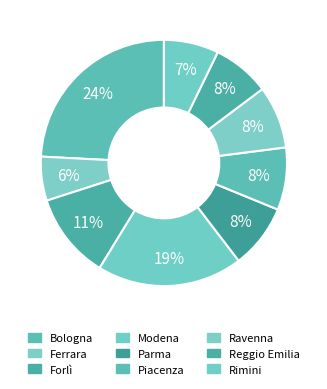

To the nearest percent, what is the difference between the Modena and Forlì slice percentages?

8%